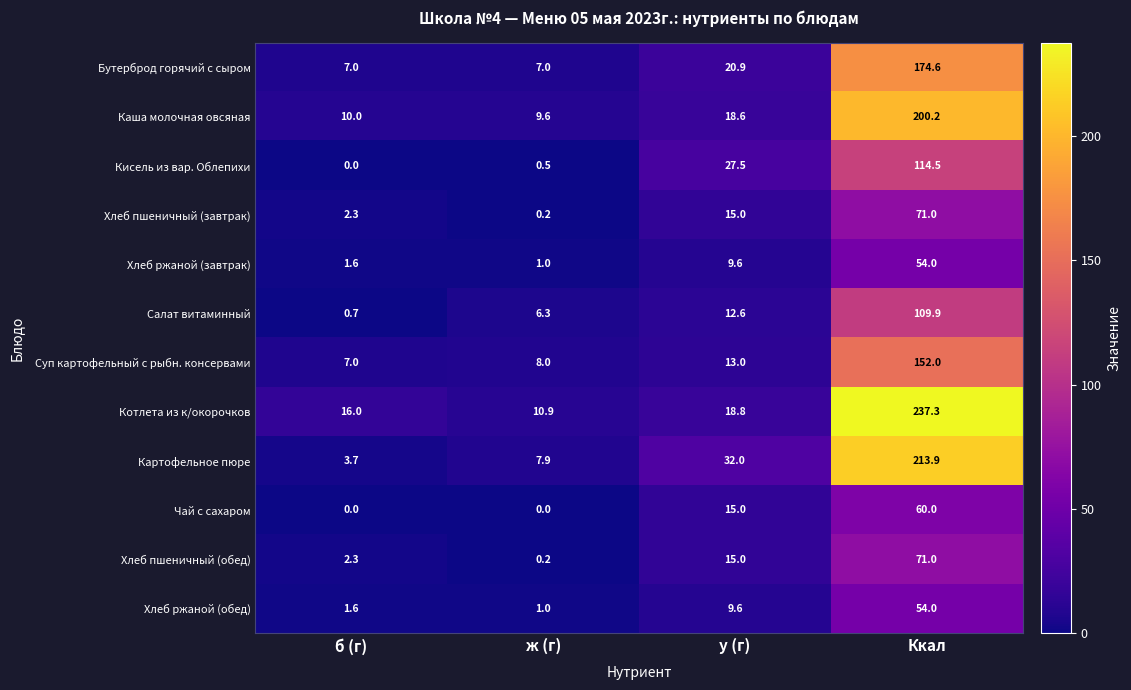

How many values in the Салат витаминный series are below 12?

2